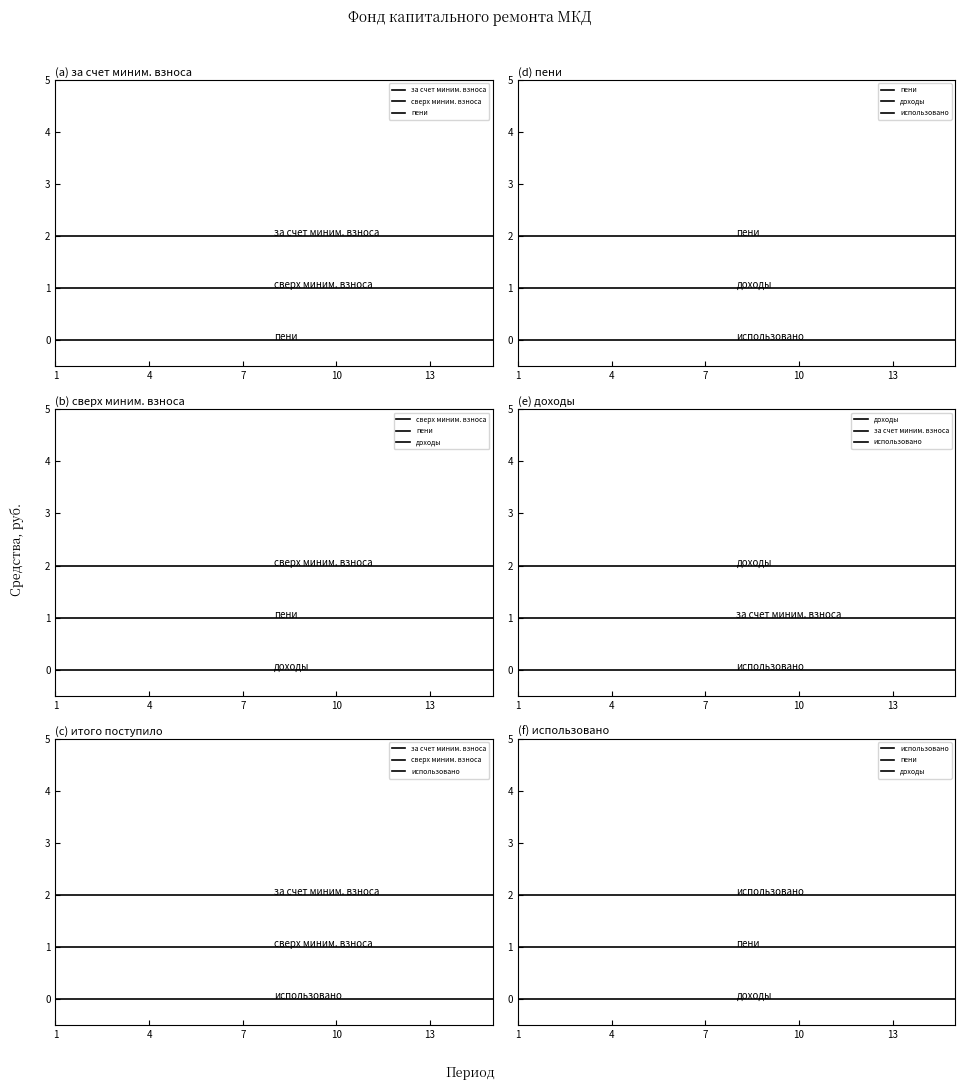

What is the label of the 1st point from the right?

14